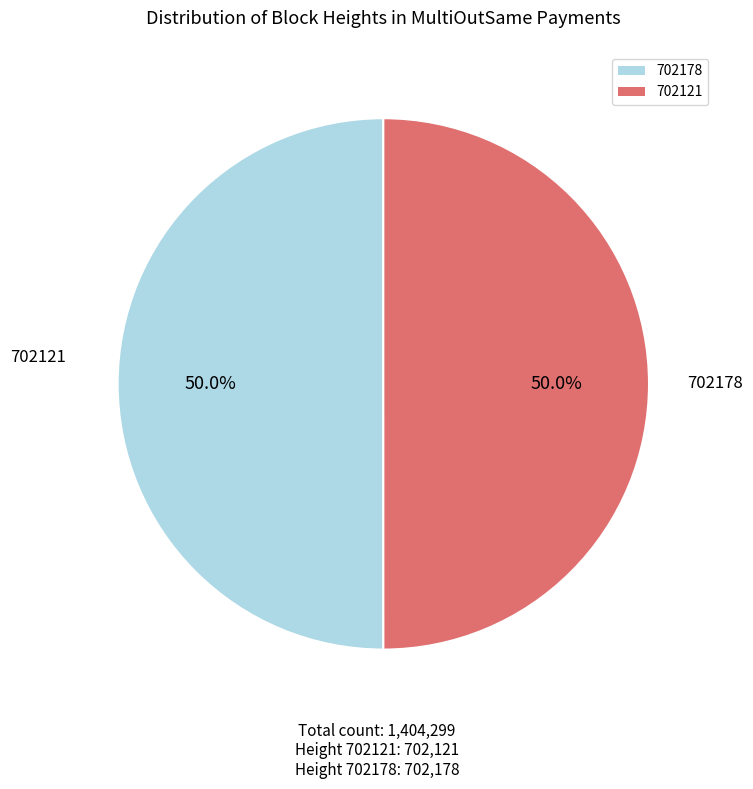

What is the ratio of the value at 702121 to the value at 702178?

1.0